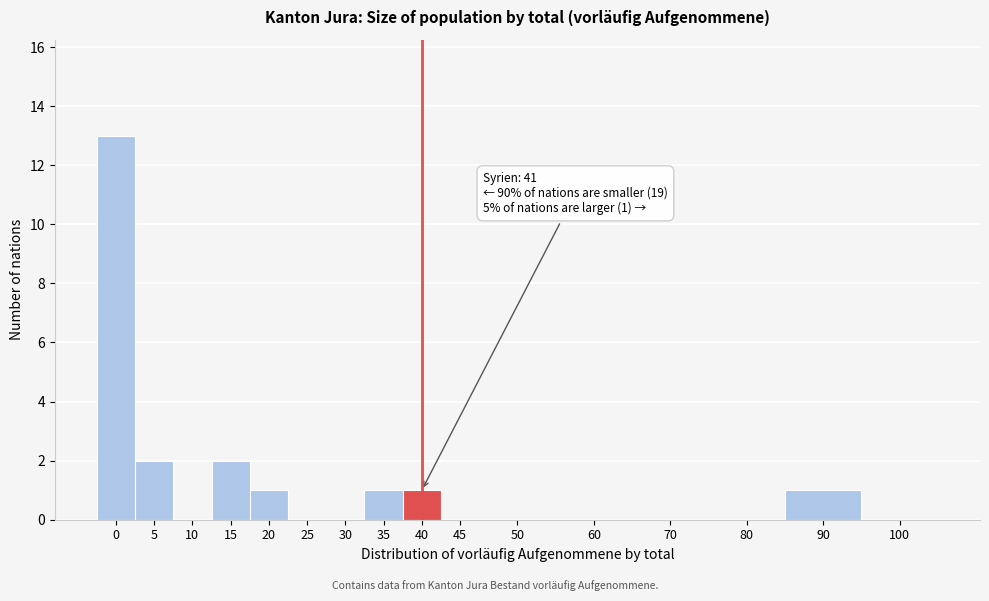

Reading left to right, what are all the values shown in this chart?

0=13	5=2	10=0	15=2	20=1	25=0	30=0	35=1	40=1	45=0	50=0	60=0	70=0	80=0	90=1	100=0